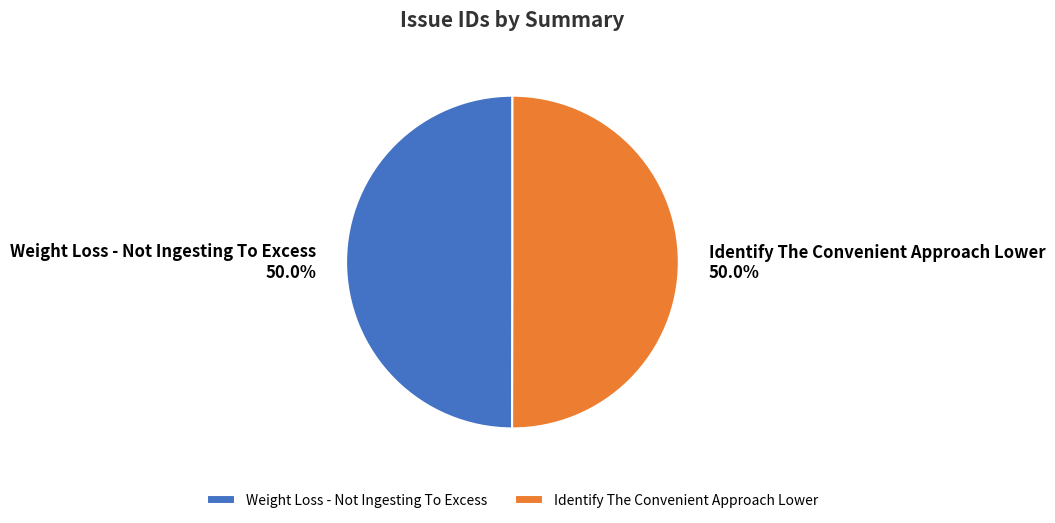

What percentage is NOT represented by Weight Loss - Not Ingesting To Excess?

50.0%